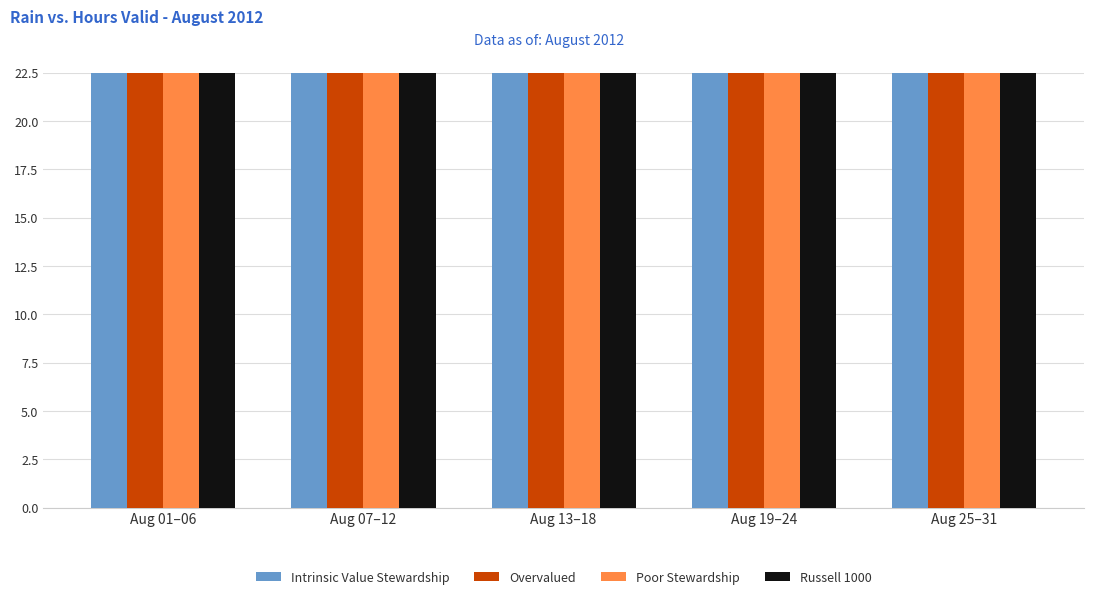

How many bars are there in each group?

4